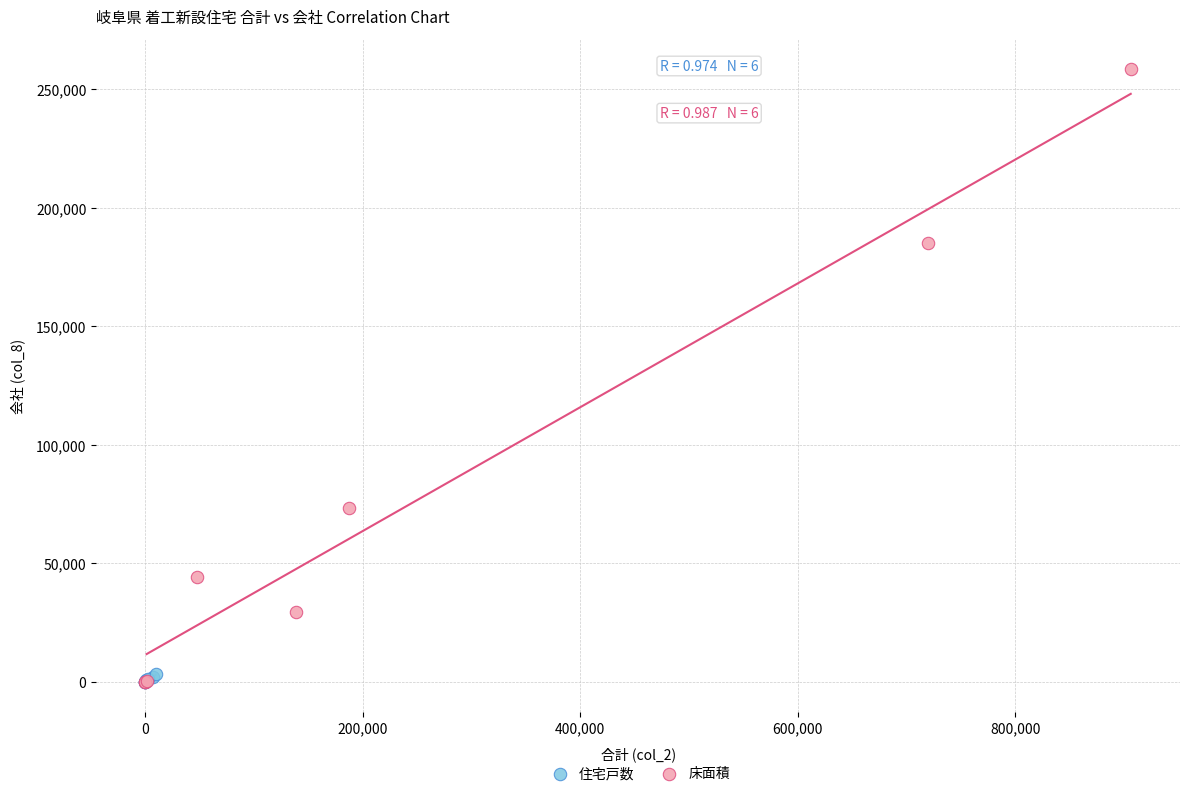

Which series reaches the maximum Y coordinate?

床面積